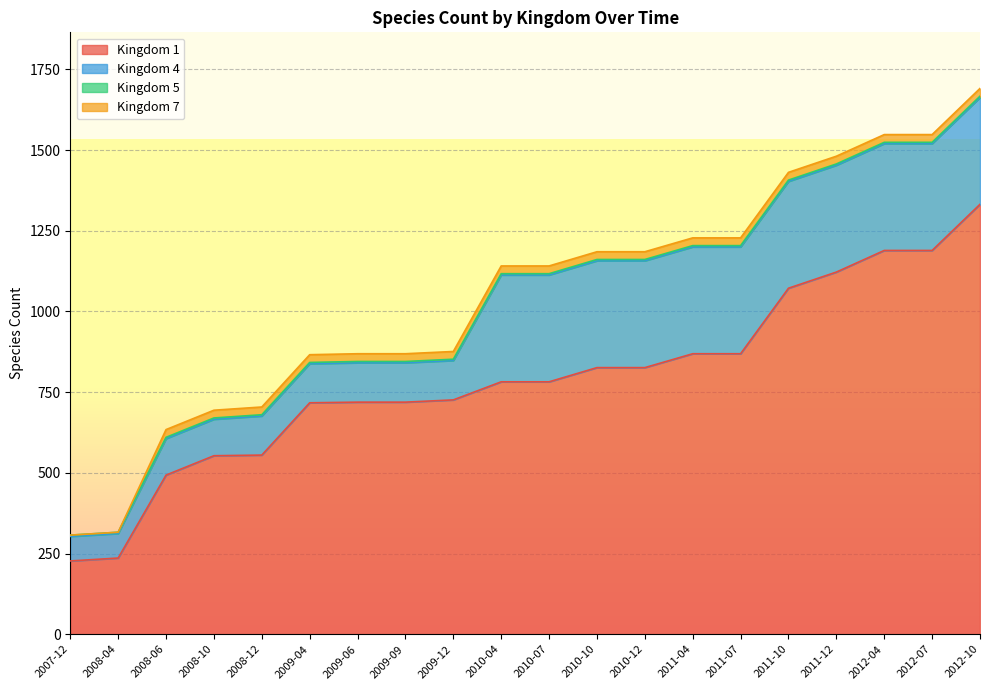

The value of Kingdom 5 at 2010-12 is 6. True or false?

False